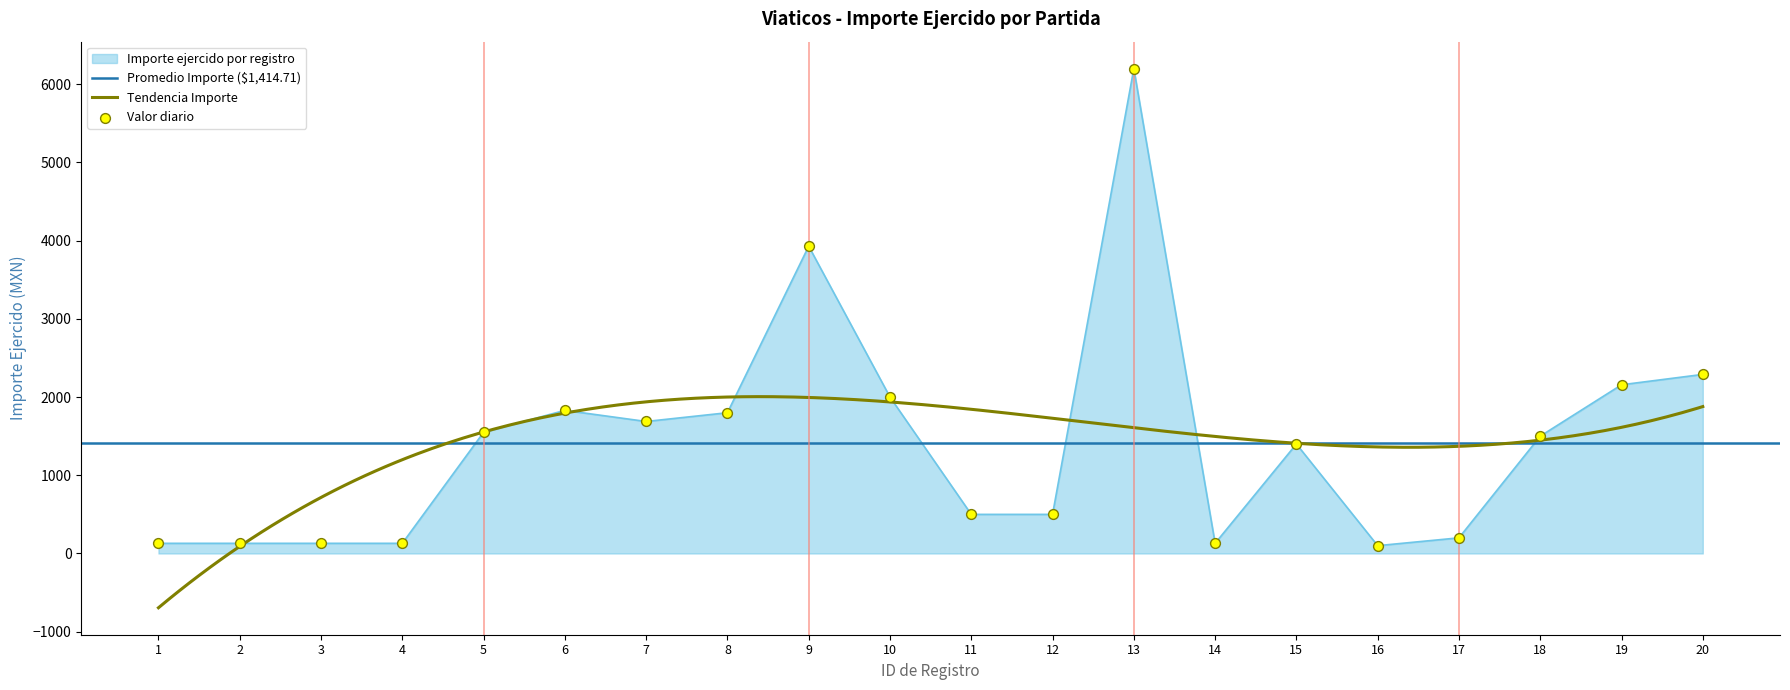

Which has a higher value, 11 or 18?

18